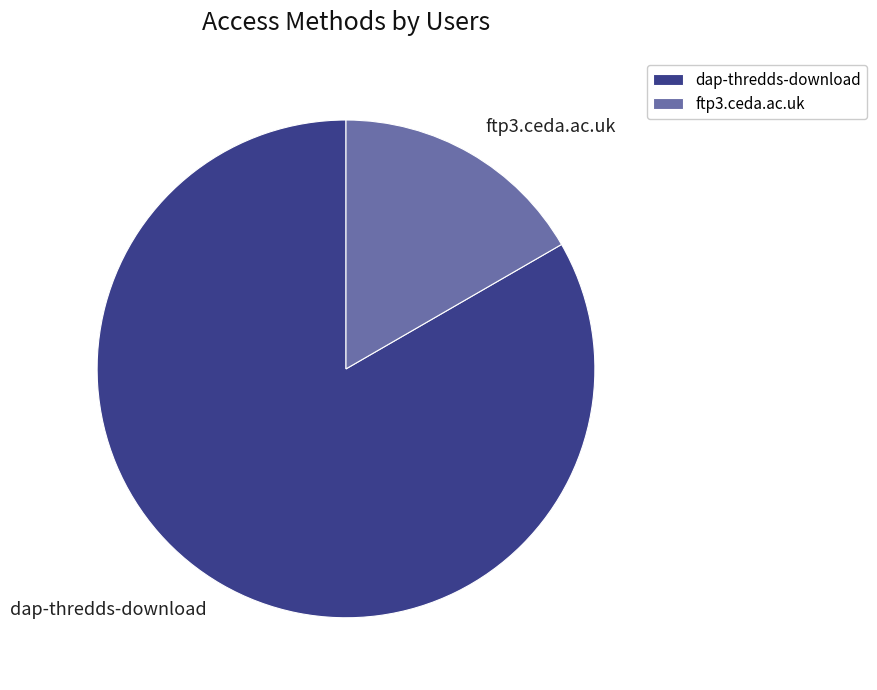

Combined, do ftp3.ceda.ac.uk and dap-thredds-download account for over 50%?

Yes